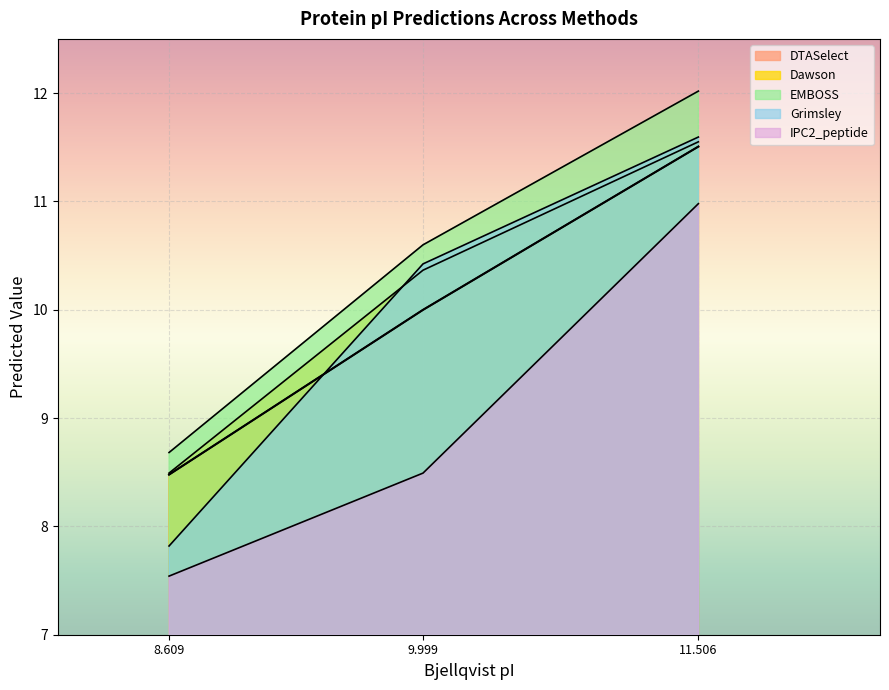

The value of IPC2_peptide at A0A5Q2W615 is 11.7. True or false?

False